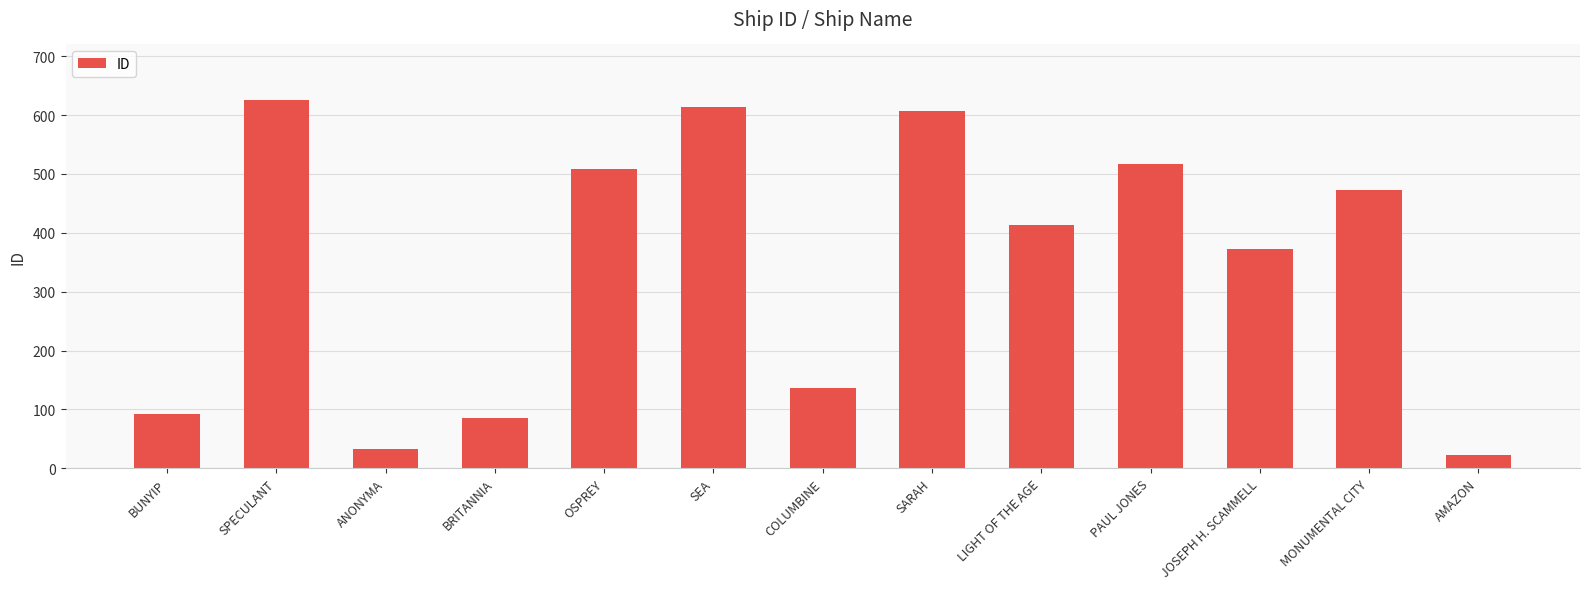

List the labels in order of value, largest first.

SPECULANT, SEA, SARAH, PAUL JONES, OSPREY, MONUMENTAL CITY, LIGHT OF THE AGE, JOSEPH H. SCAMMELL, COLUMBINE, BUNYIP, BRITANNIA, ANONYMA, AMAZON